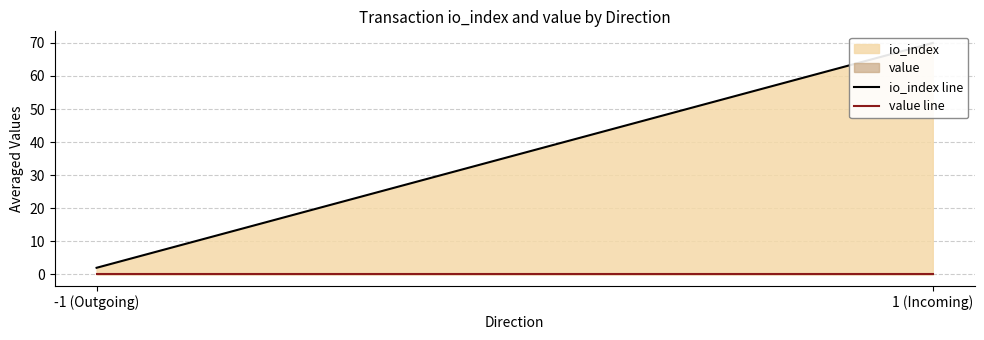

What is the smallest value displayed?

0.3